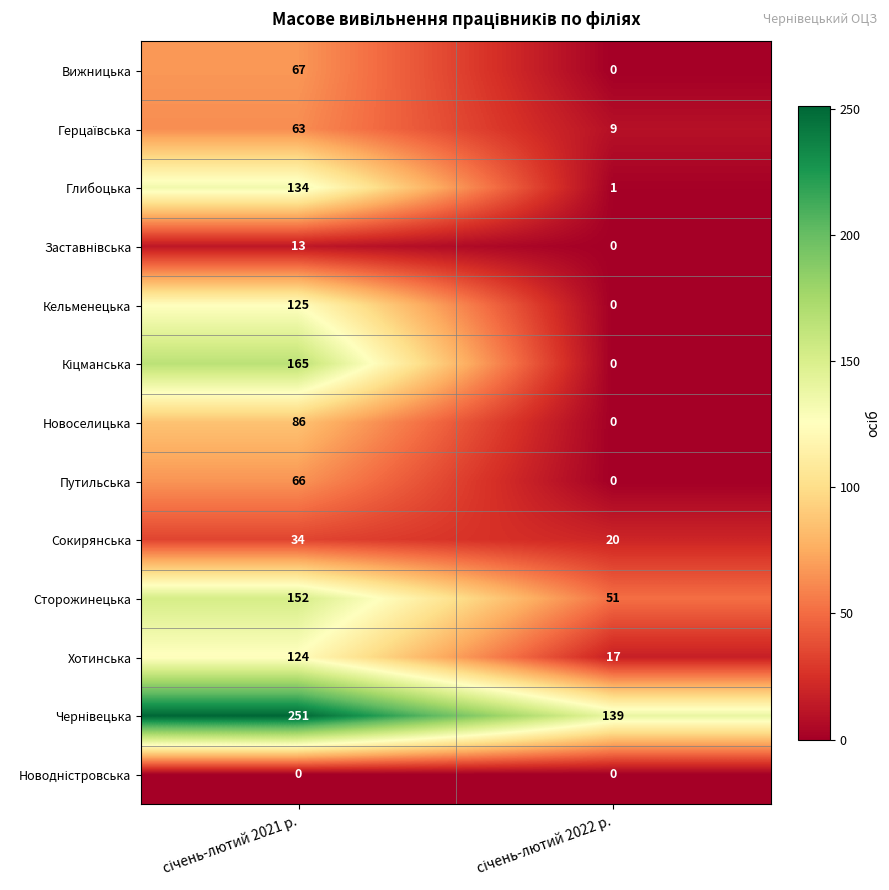

What is the difference between the maximum and minimum values in the Хотинська series?

107